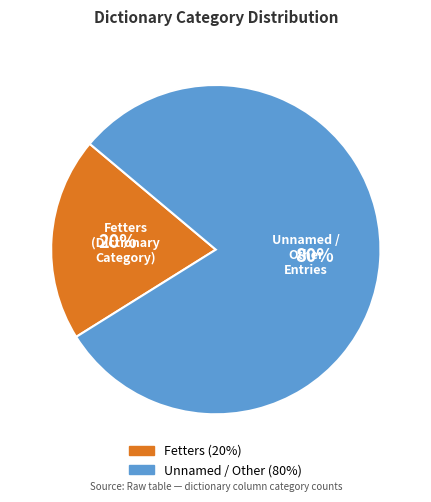

Count the number of slices in the pie.

2